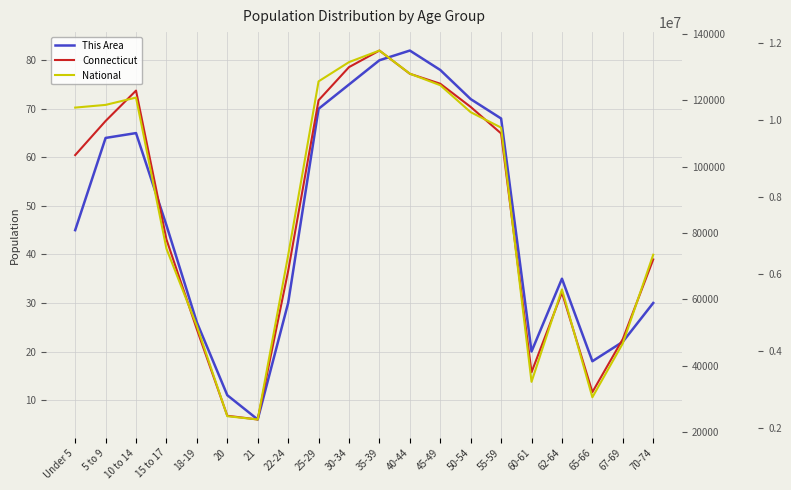

Which category has the highest value in the This Area series?

40-44